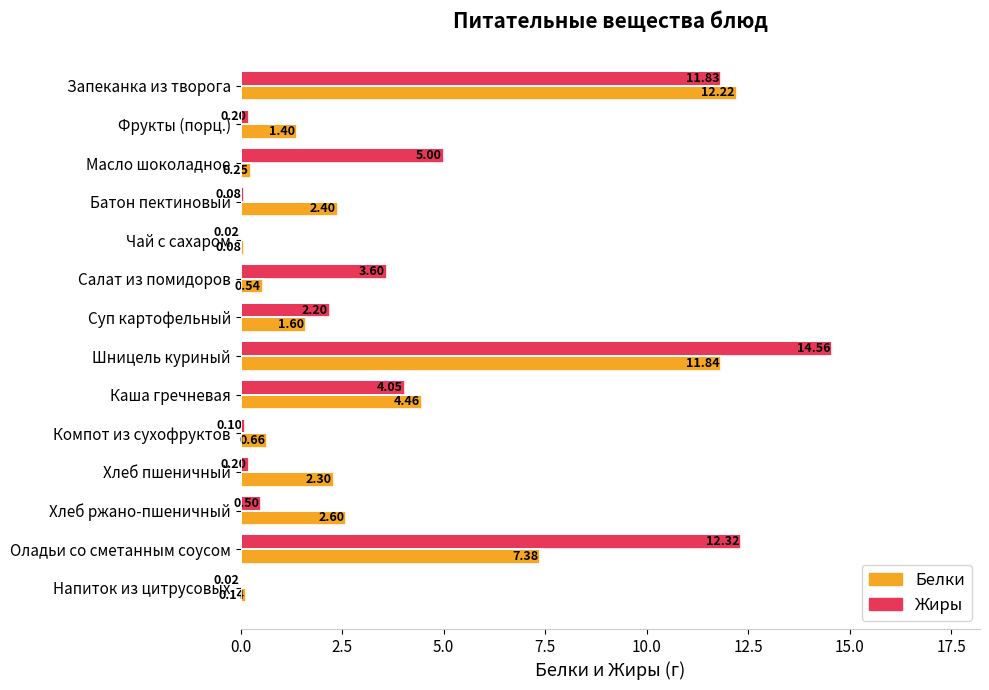

What is the sum of all Белки values?

47.9